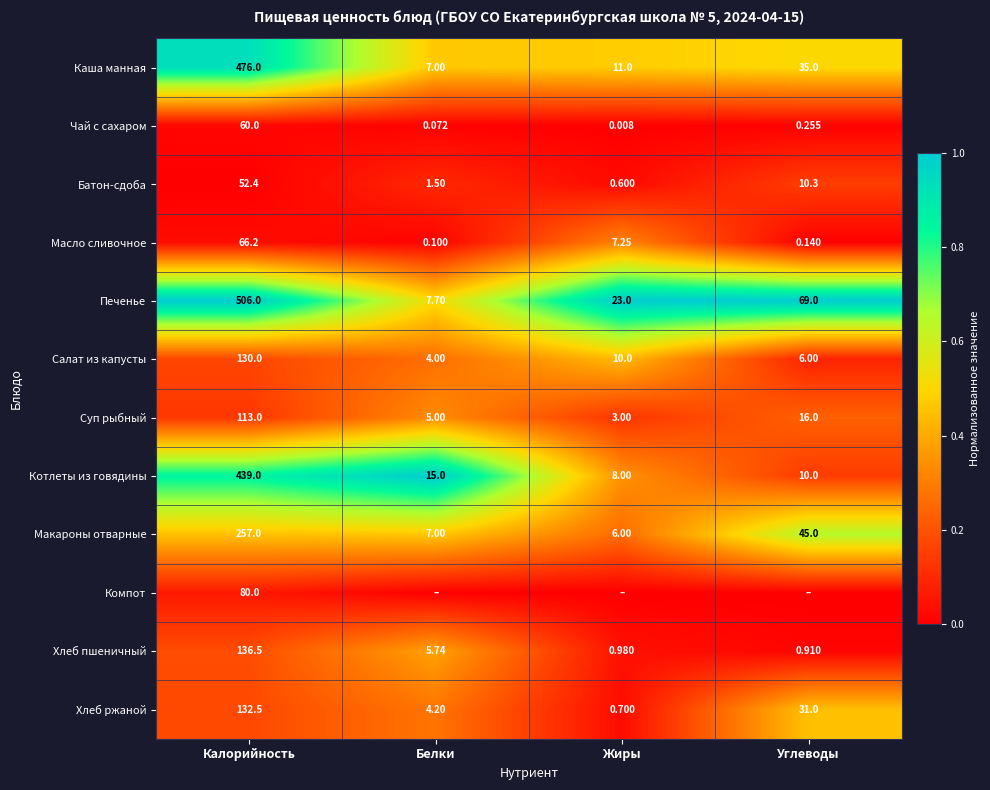

Which has a higher value, Углеводы or Жиры?

Углеводы